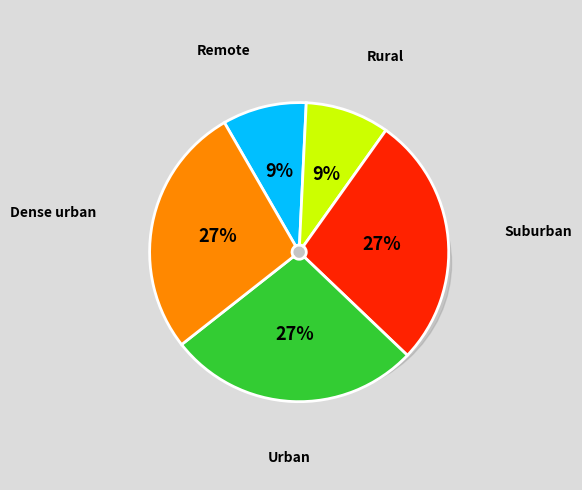

To the nearest percent, what percentage of the pie is Dense urban?

27%